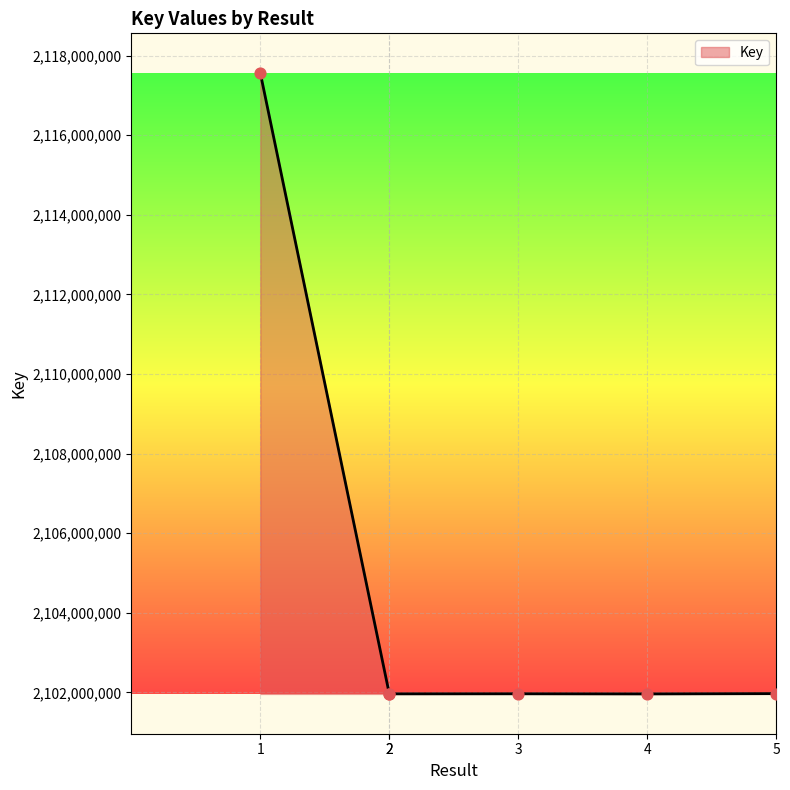

What is the change in value from 1 to 5?

-15589660